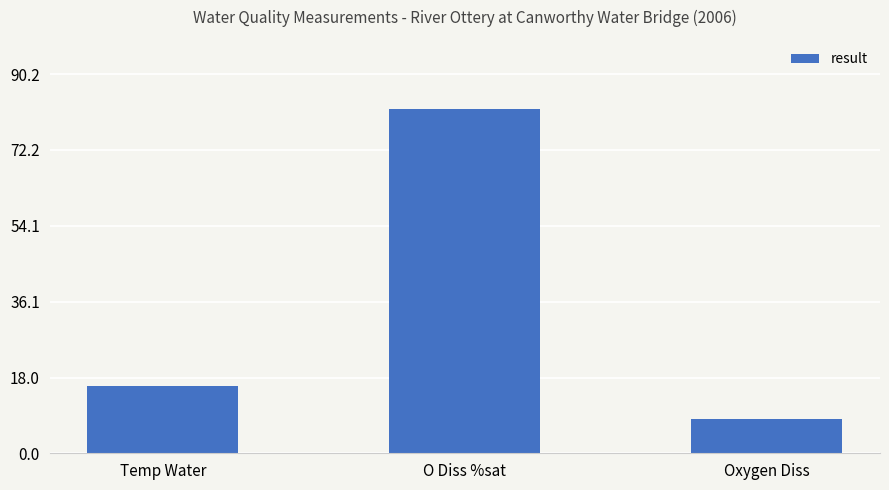

List the labels in order of value, largest first.

O Diss %sat, Temp Water, Oxygen Diss